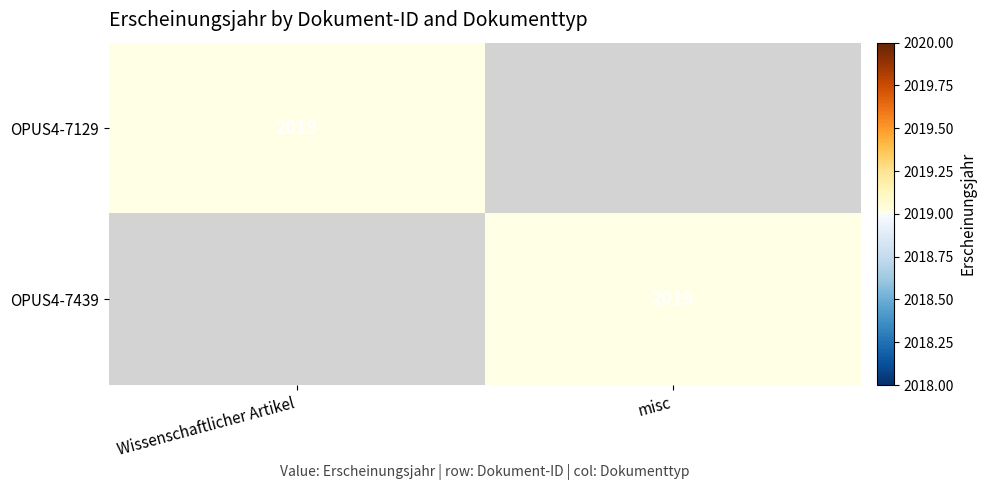

True or false: OPUS4-7439 has a value of 1335 at misc.

False